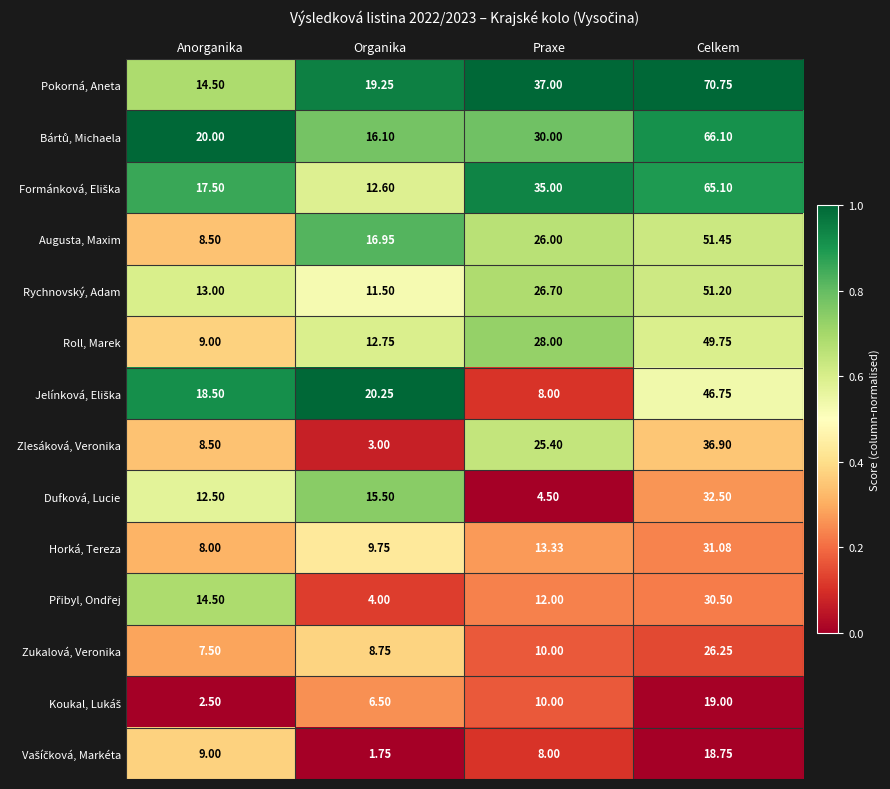

Which label corresponds to the smallest value in the chart?

Organika